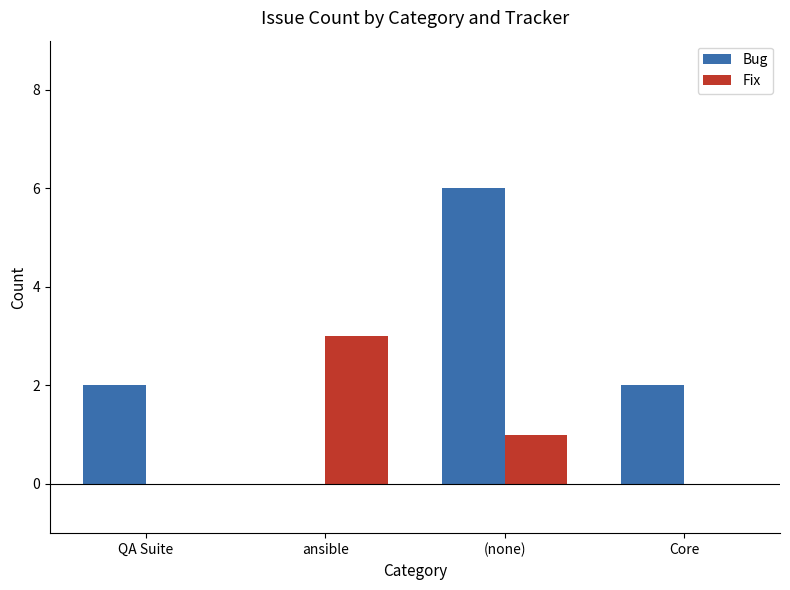

Which category has the highest value in the Fix series?

ansible